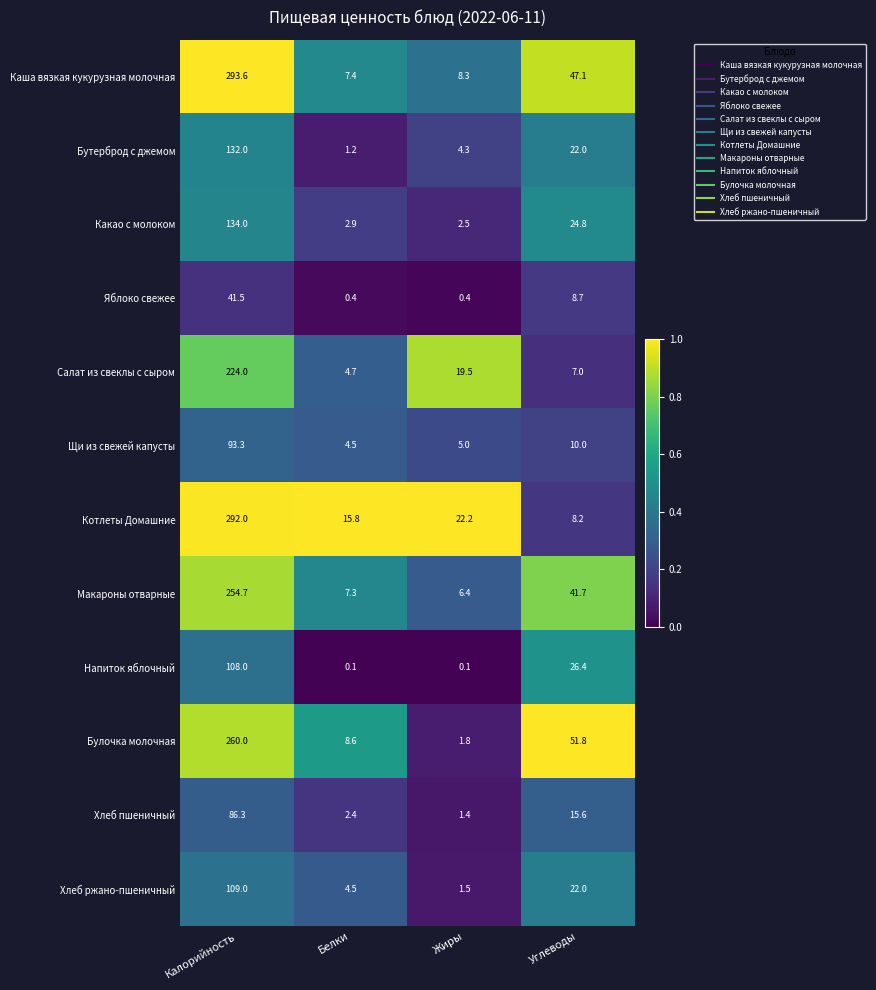

List the series in order of their peak value, lowest first.

Яблоко свежее, Хлеб пшеничный, Щи из свежей капусты, Напиток яблочный, Хлеб ржано-пшеничный, Бутерброд с джемом, Какао с молоком, Салат из свеклы с сыром, Макароны отварные, Булочка молочная, Котлеты Домашние, Каша вязкая кукурузная молочная